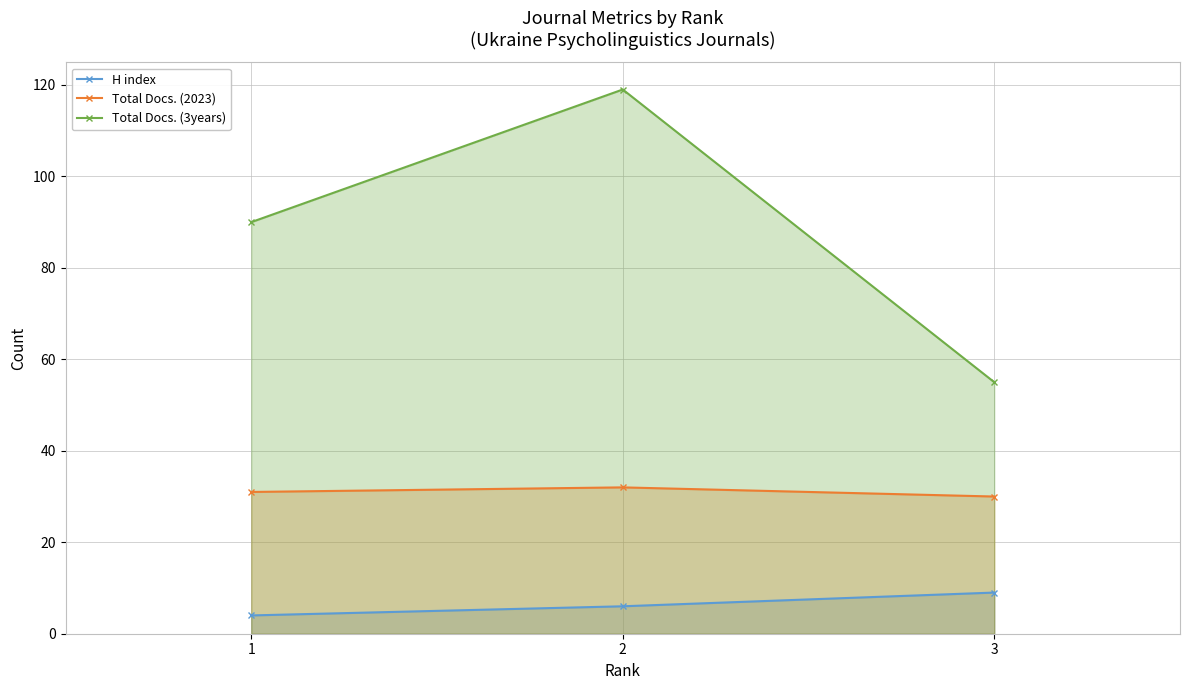

How many lines are shown in the chart?

3